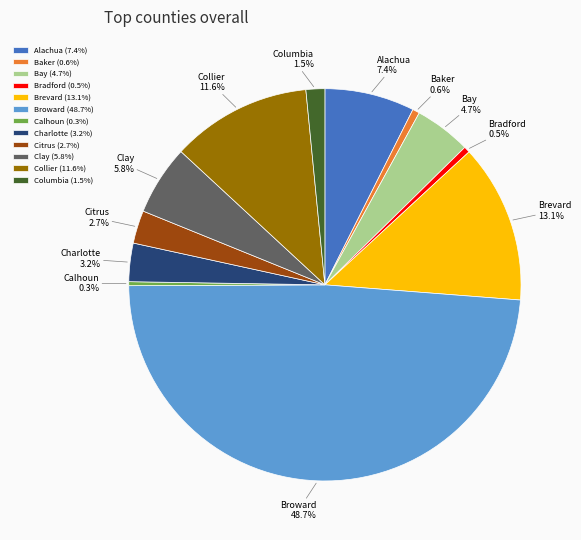

Which has a higher value, Baker or Alachua?

Alachua